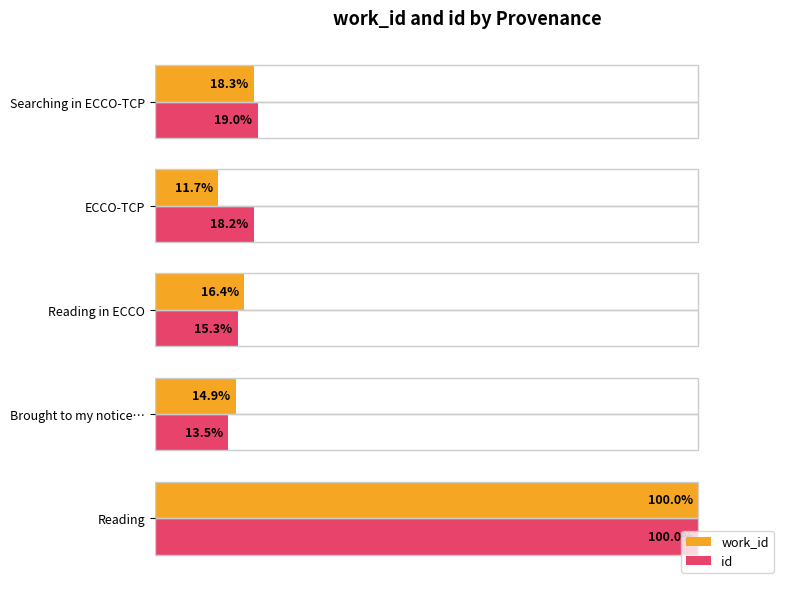

Is the value of id at ECCO-TCP greater than the value of work_id at Searching in ECCO-TCP?

No